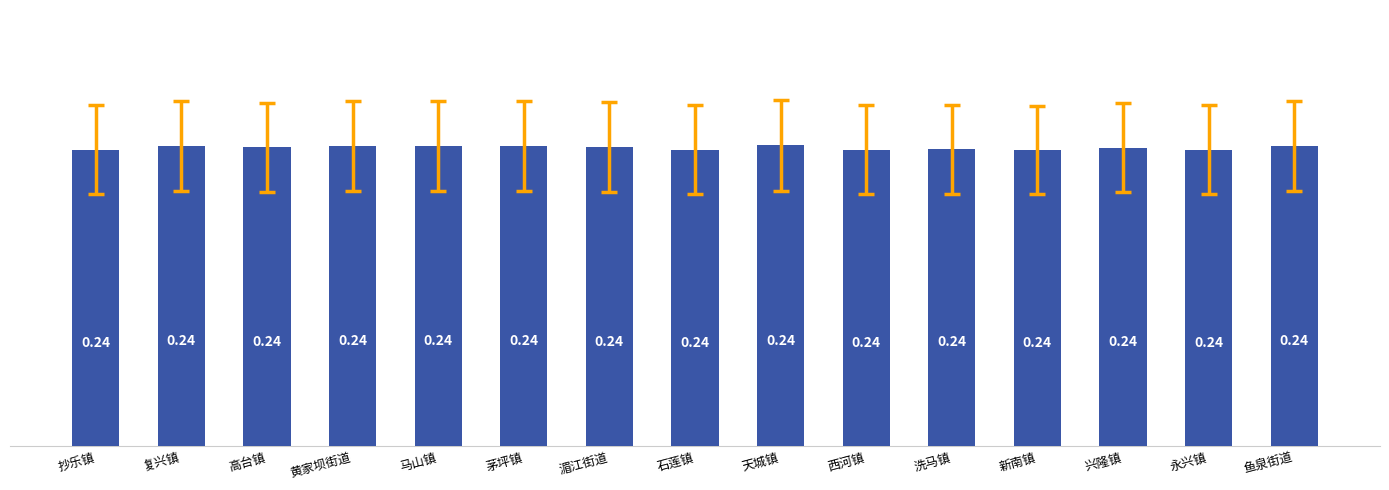

What is the sum of all values?

3.6